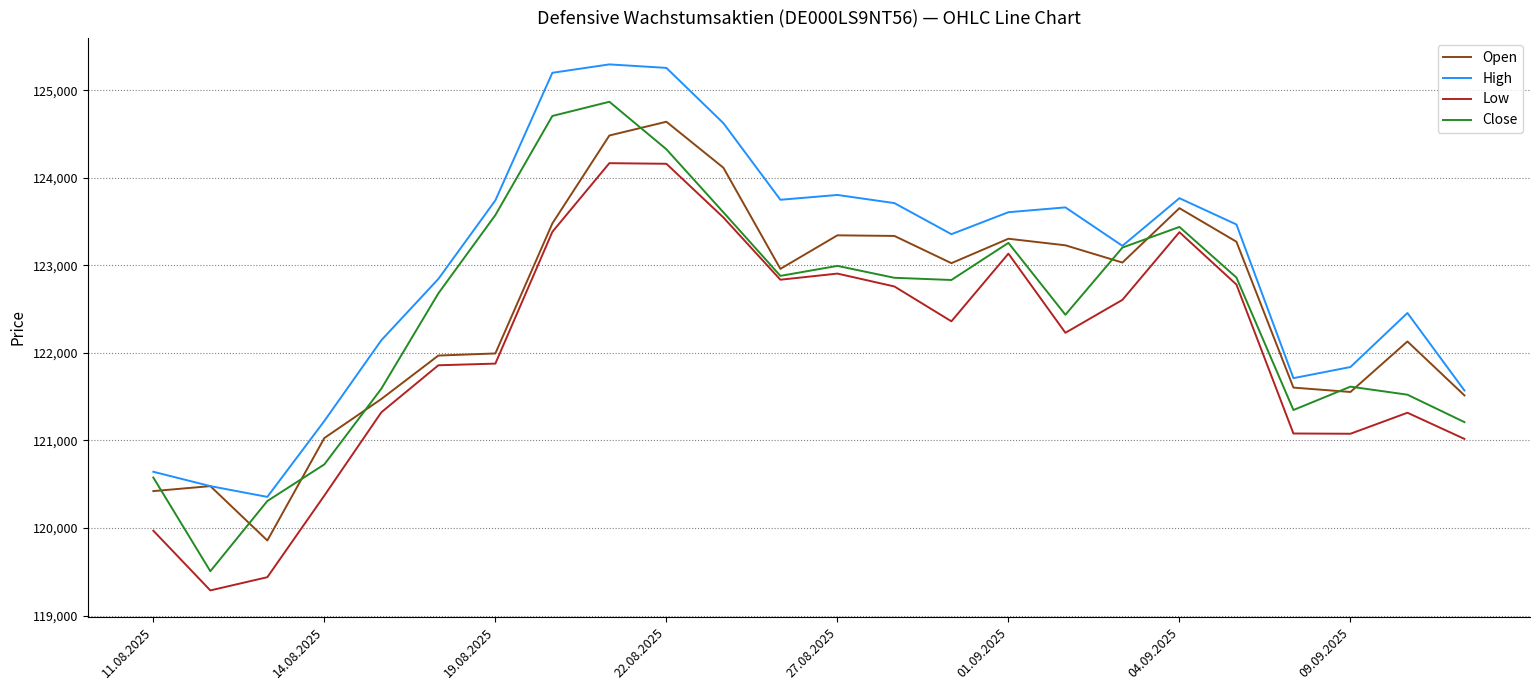

True or false: High has more than 1 interior local peaks.

True